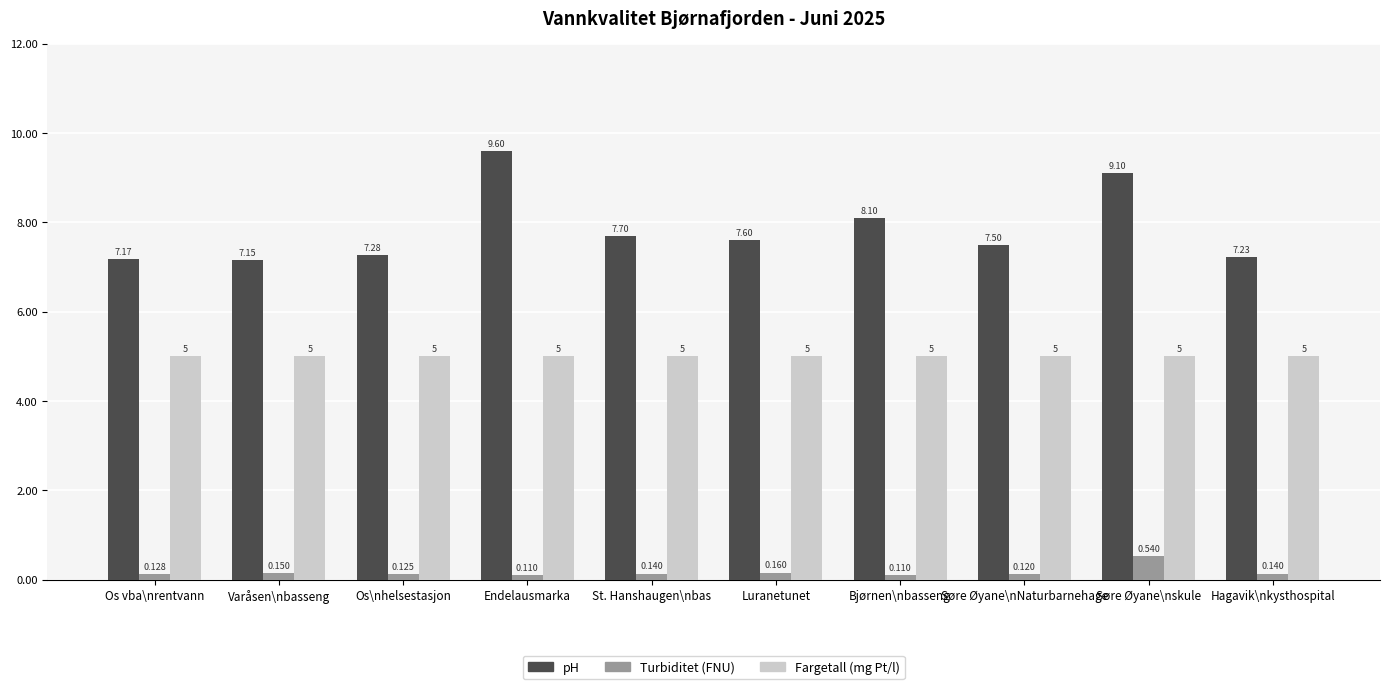

Rank the series by their maximum value, from highest to lowest.

pH, Fargetall (mg Pt/l), Turbiditet (FNU)